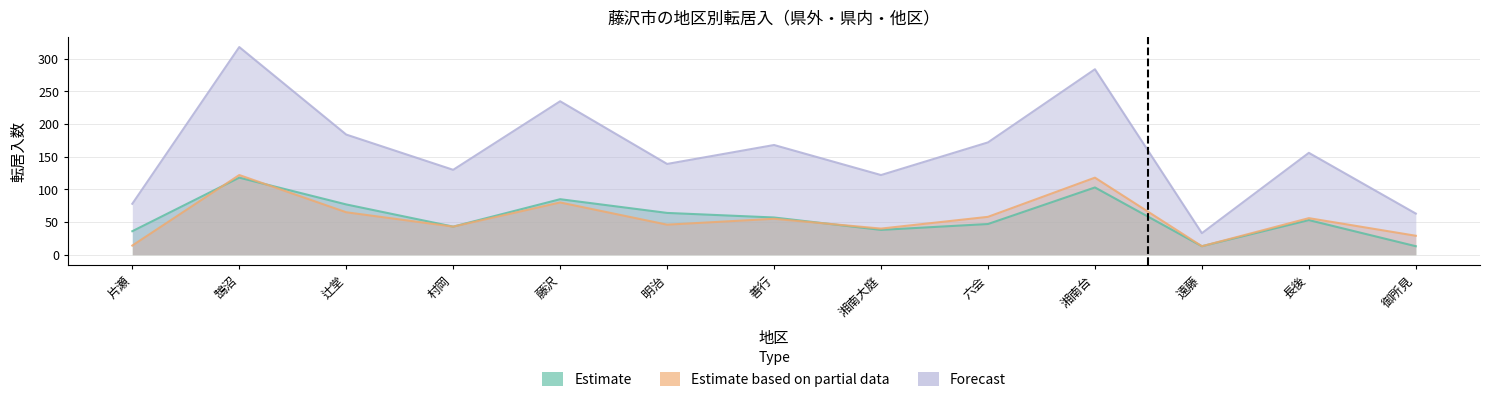

Which has a higher value, 鵠沼 or 遠藤?

鵠沼